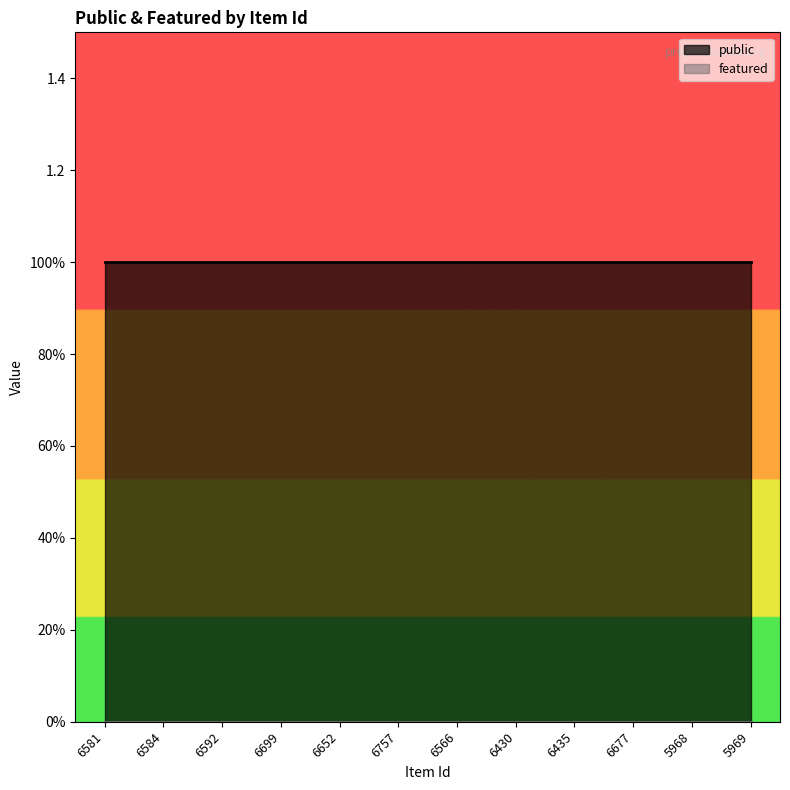

The value of public at 6435 is 1. True or false?

True